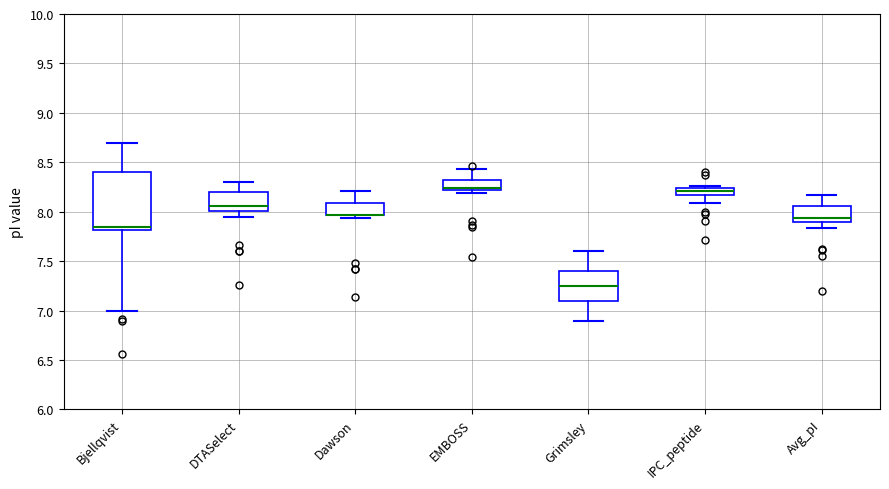

Comparing the boxes themselves (not the whiskers), which one is the tallest?

Bjellqvist